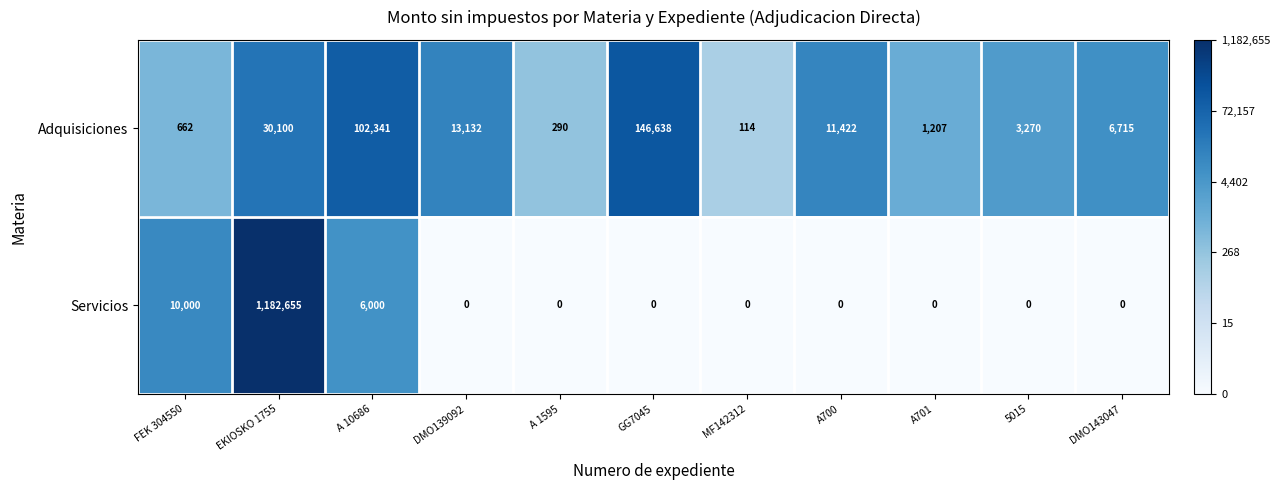

How many distinct data groups are displayed?

2